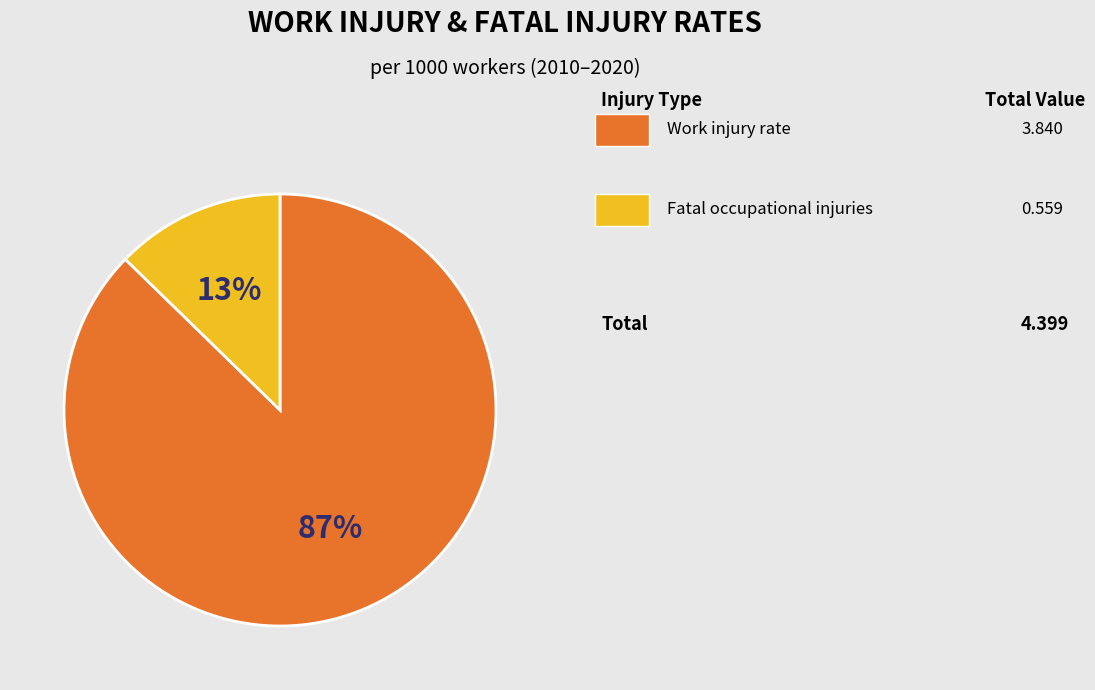

Is there a majority slice in this chart?

Yes